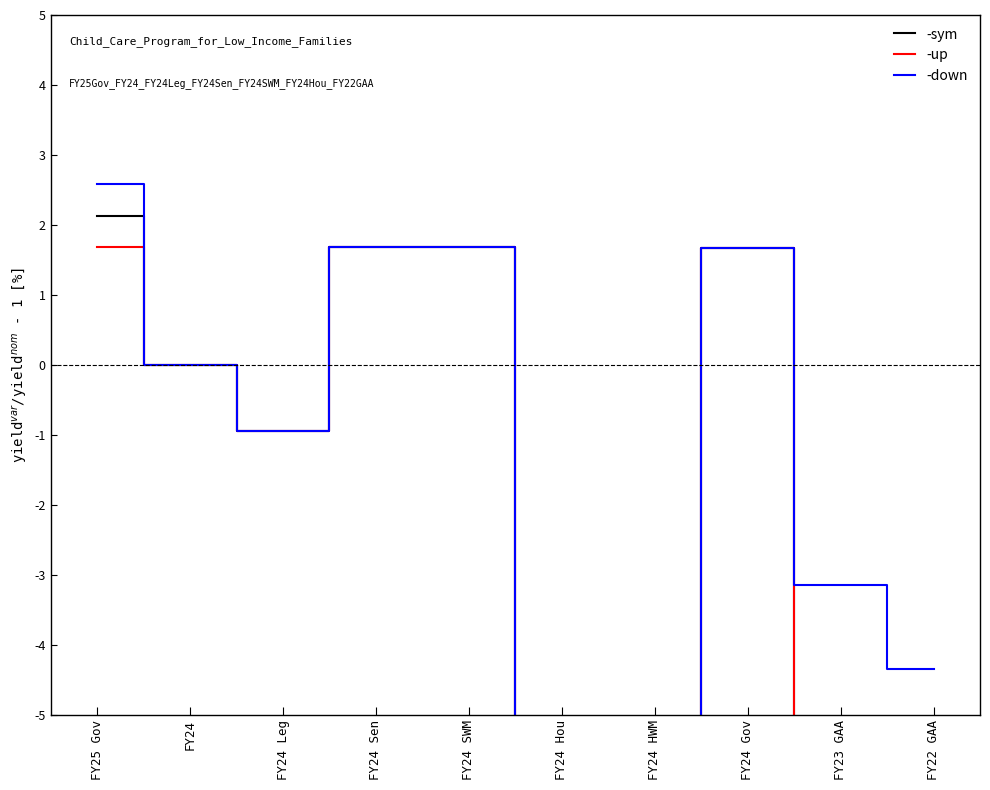

What is the minimum value for -up?

-13.6